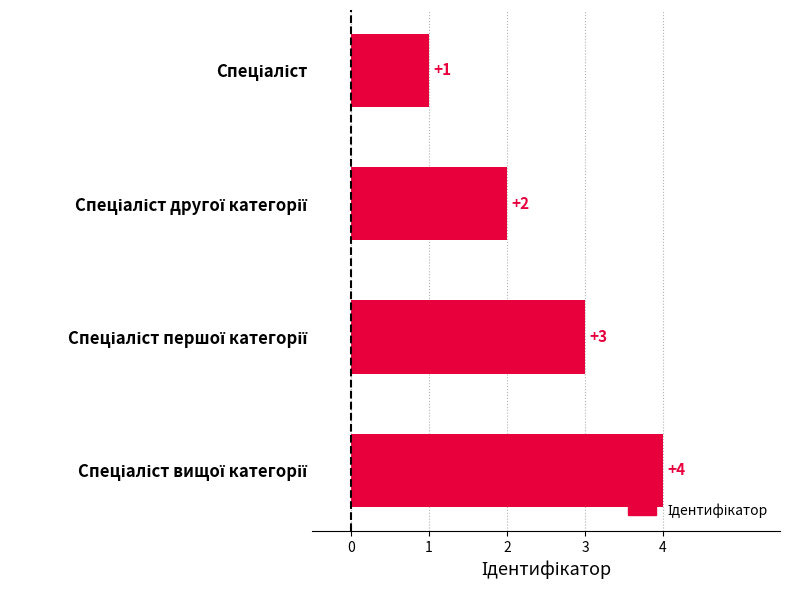

Are the bars horizontal?

Yes